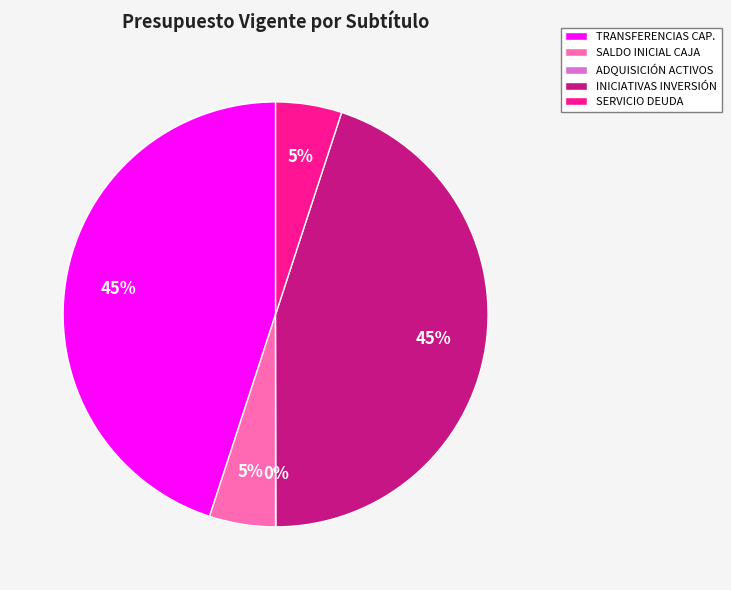

Is there any slice that represents more than half of the pie?

No